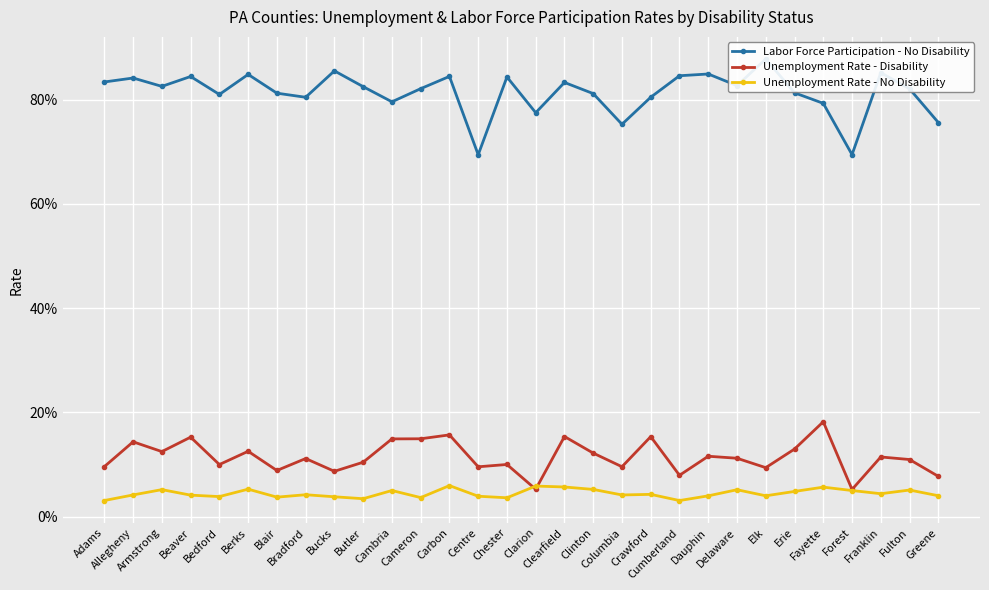

What are all the series names shown in the legend?

Labor Force Participation - No Disability, Unemployment Rate - Disability, Unemployment Rate - No Disability